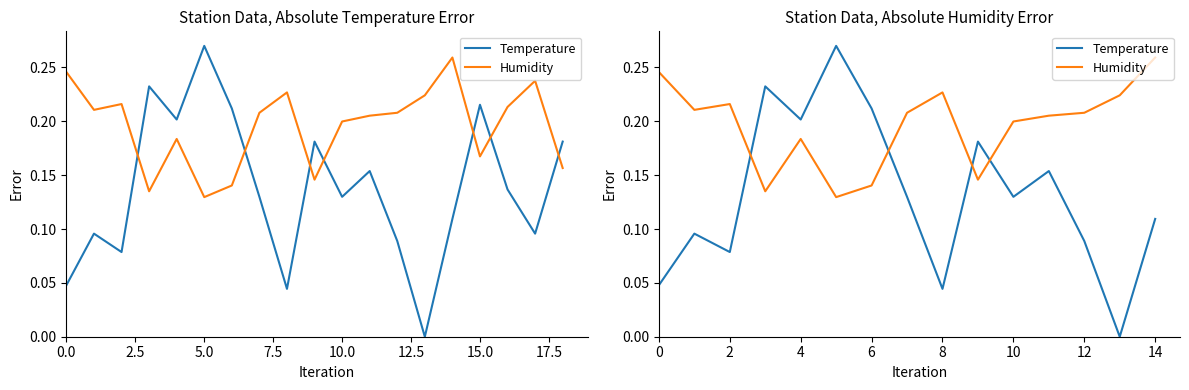

What is the total value across all series at 6?

0.4